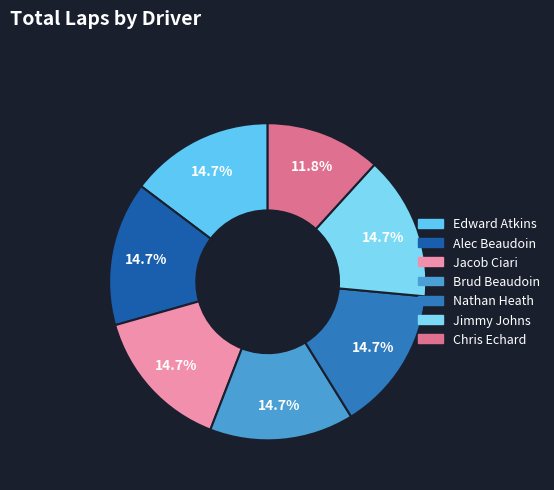

Count the number of slices in the pie.

7